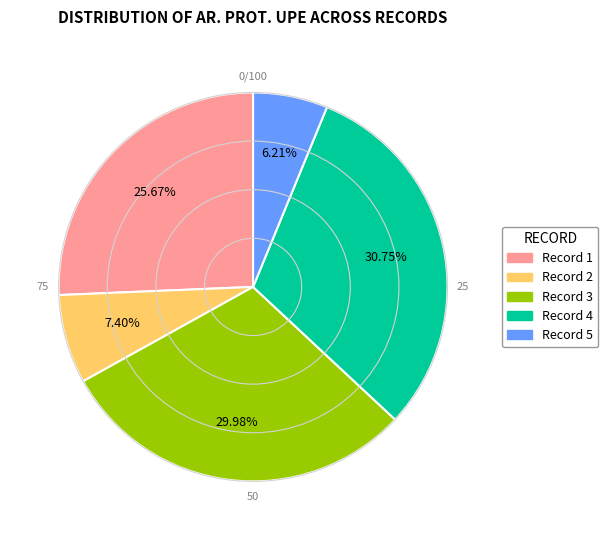

Is there a majority slice in this chart?

No